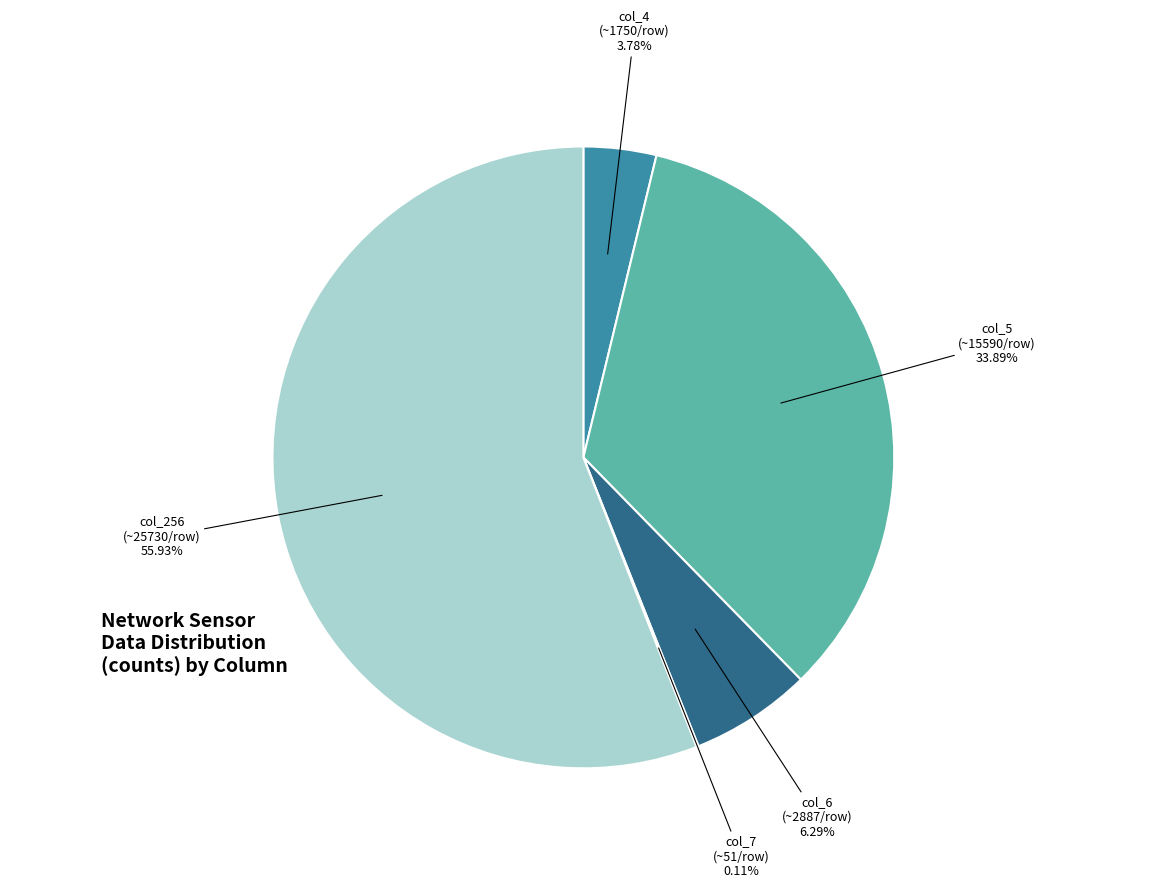

Is there a majority slice in this chart?

Yes